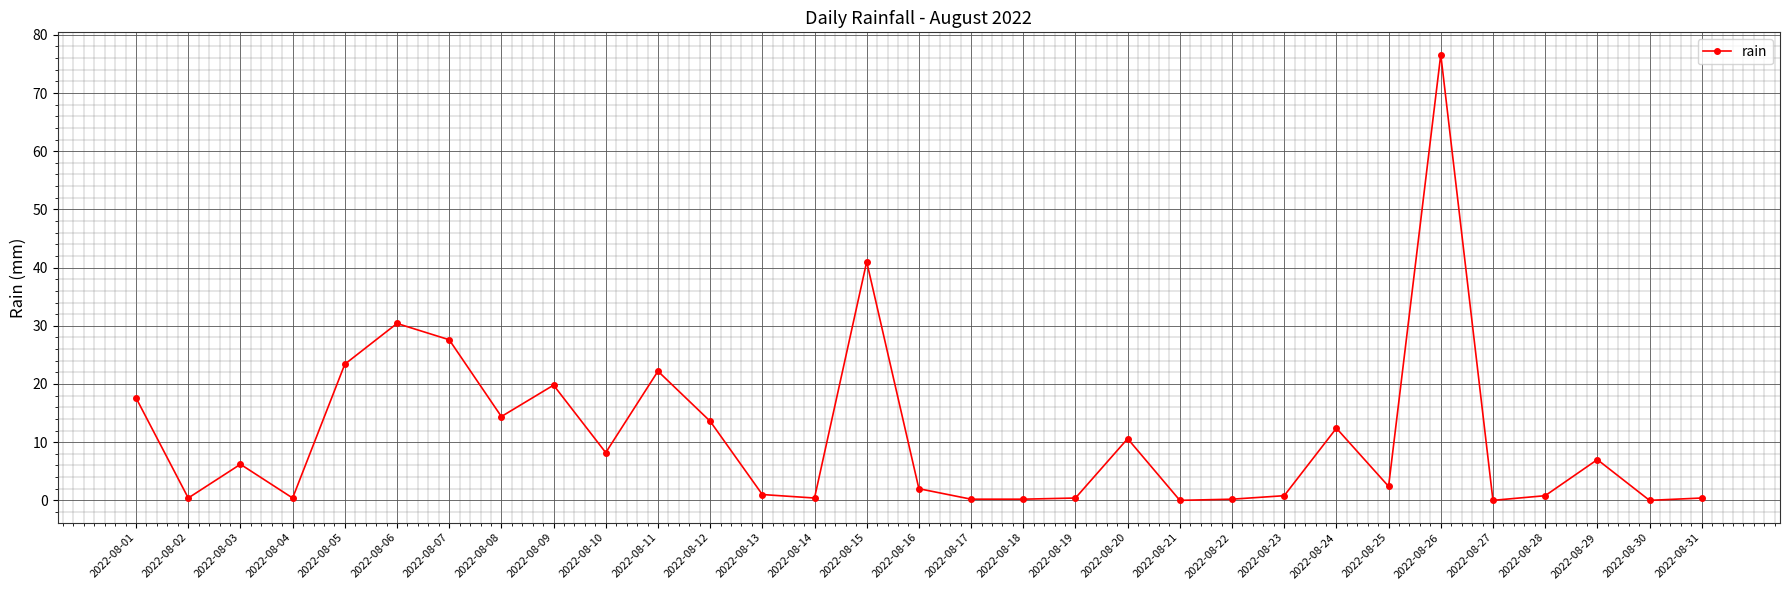

Where is the data nearest to the value 38?

2022-08-15